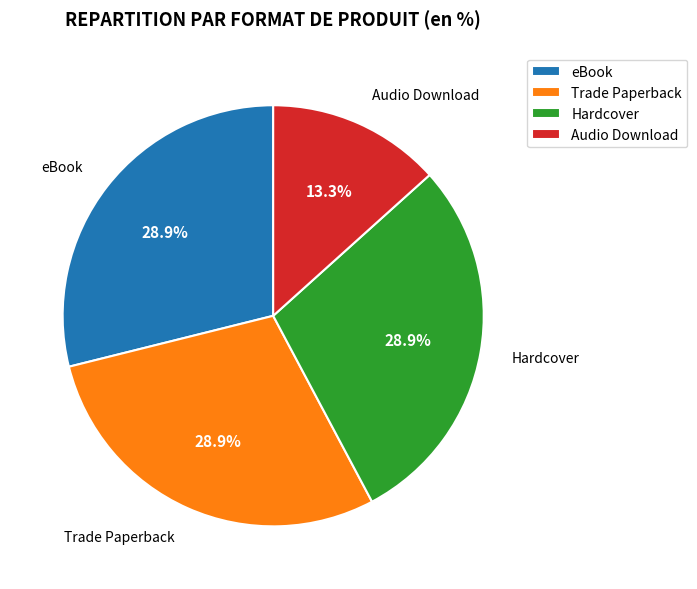

Is the sum of Hardcover and Audio Download greater than half?

No